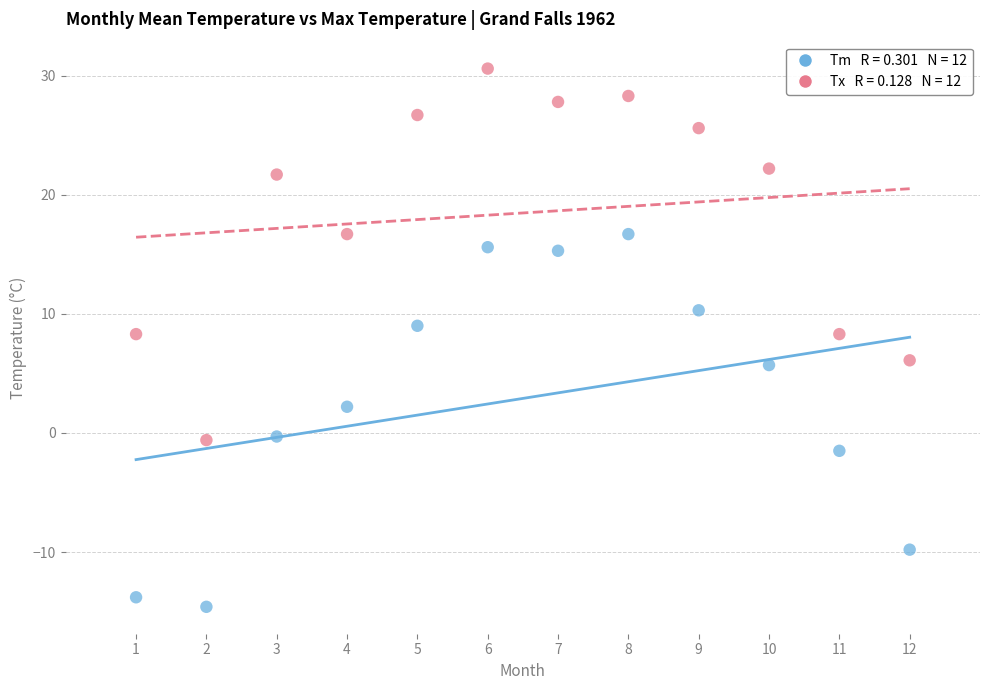

Across all data points, what is the range of X values (max minus min)?

11.0